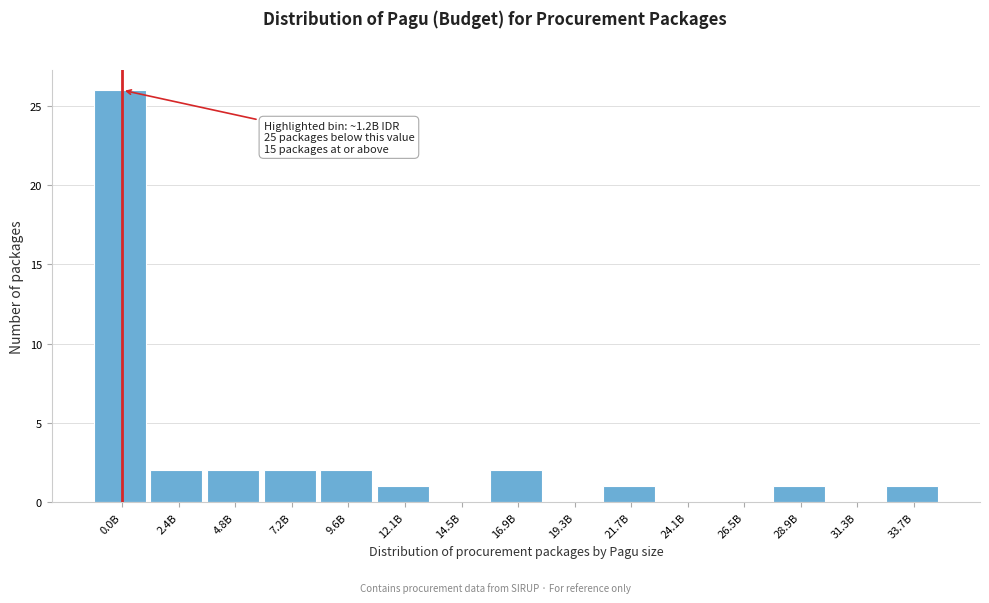

Reading left to right, what are all the values shown in this chart?

0.0B=26	2.4B=2	4.8B=2	7.2B=2	9.6B=2	12.1B=1	14.5B=0	16.9B=2	19.3B=0	21.7B=1	24.1B=0	26.5B=0	28.9B=1	31.3B=0	33.7B=1